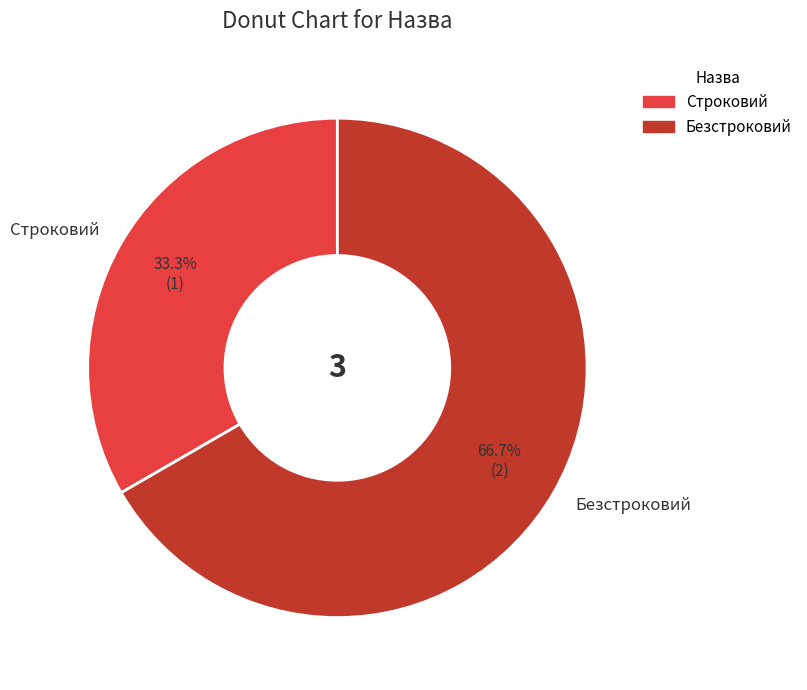

Which category has the smallest portion of the pie?

Строковий